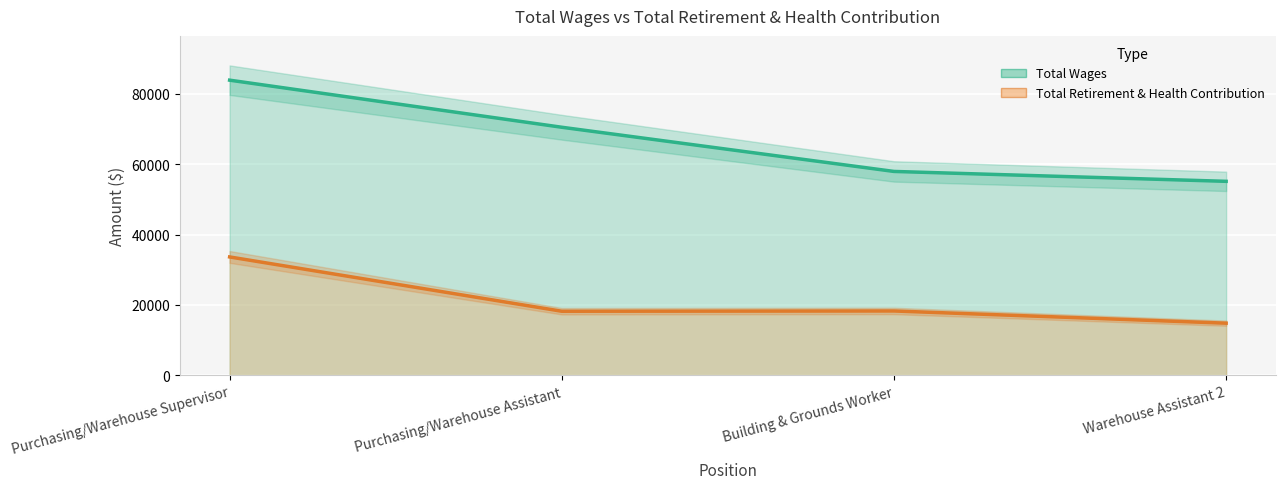

How many interior local peaks does the Total Retirement & Health Contribution series have?

1